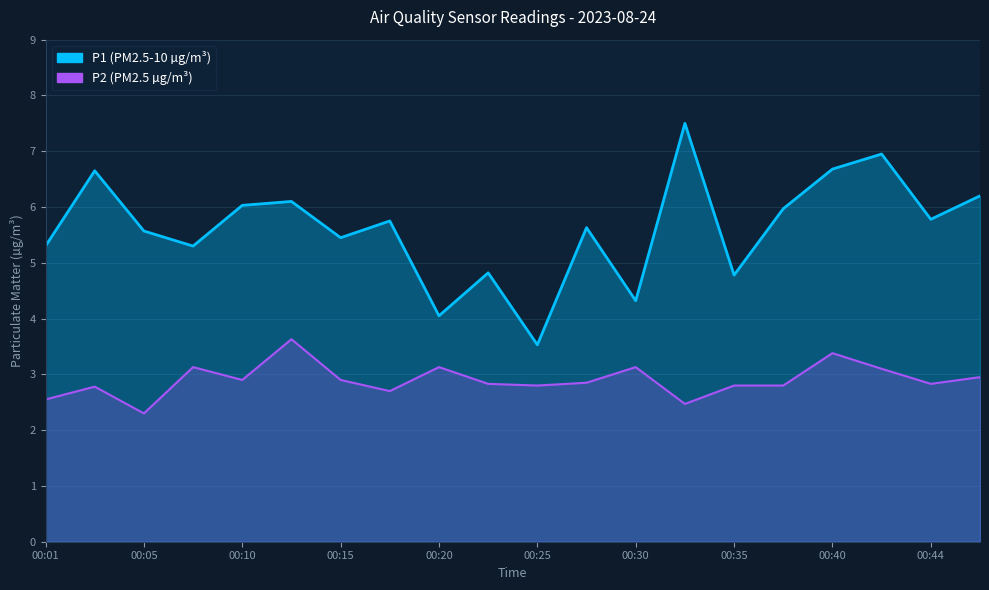

What is the sum of the P2 values at 00:35 and 00:32?

5.3